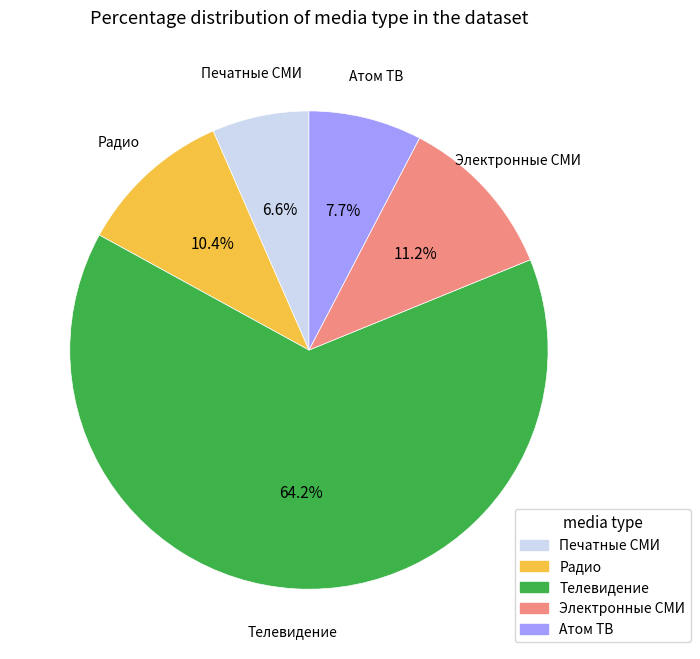

What percentage is the Телевидение slice, to the nearest percent?

64%